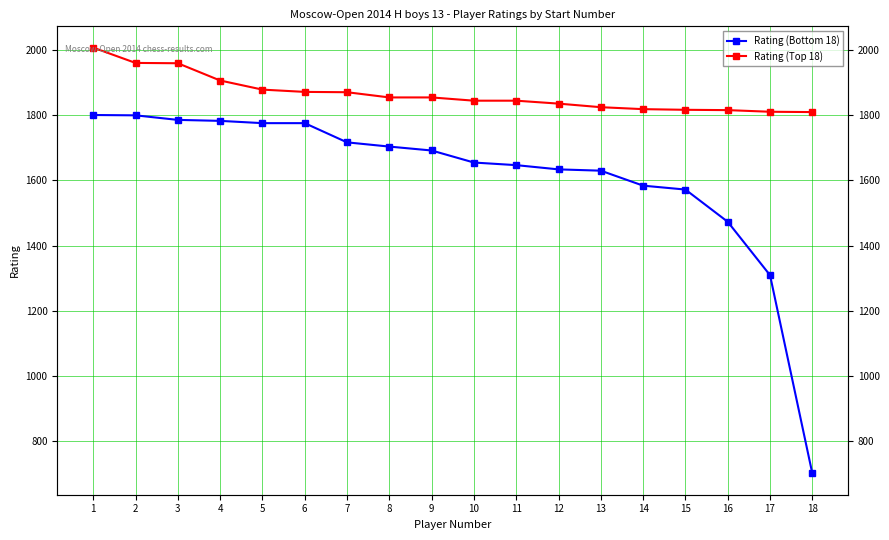

Read the Rating (Bottom 18) value at 3, to the nearest 100.

1800